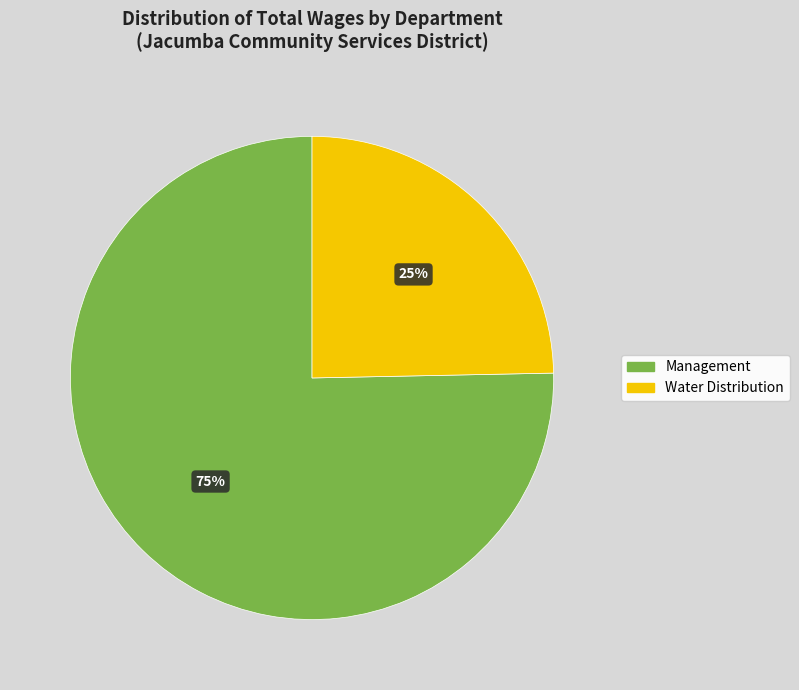

Rank the categories by value from highest to lowest.

Management, Water Distribution